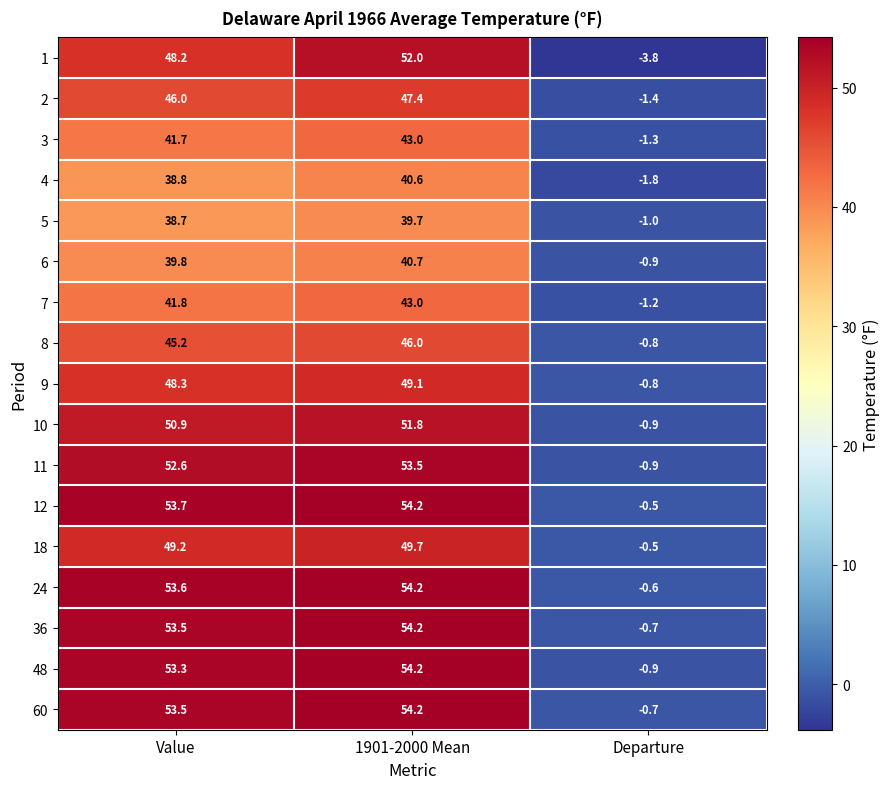

How many data points does each series have?

3